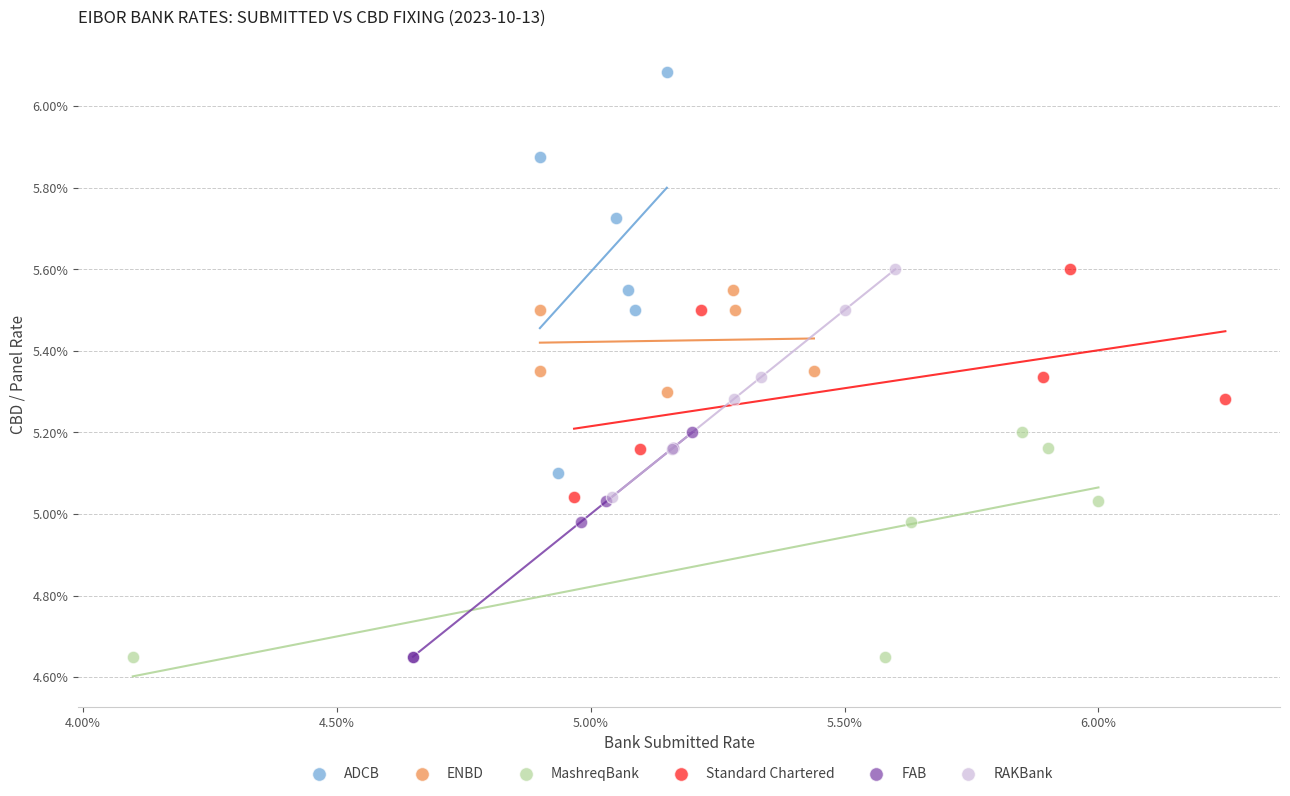

What are all the series names shown in the legend?

ADCB, ENBD, MashreqBank, Standard Chartered, FAB, RAKBank